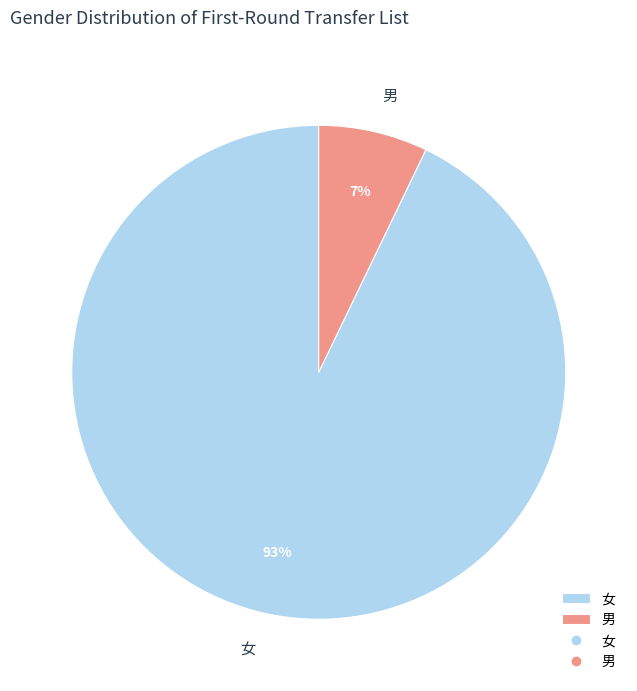

To the nearest percent, what portion does 男 represent?

7%